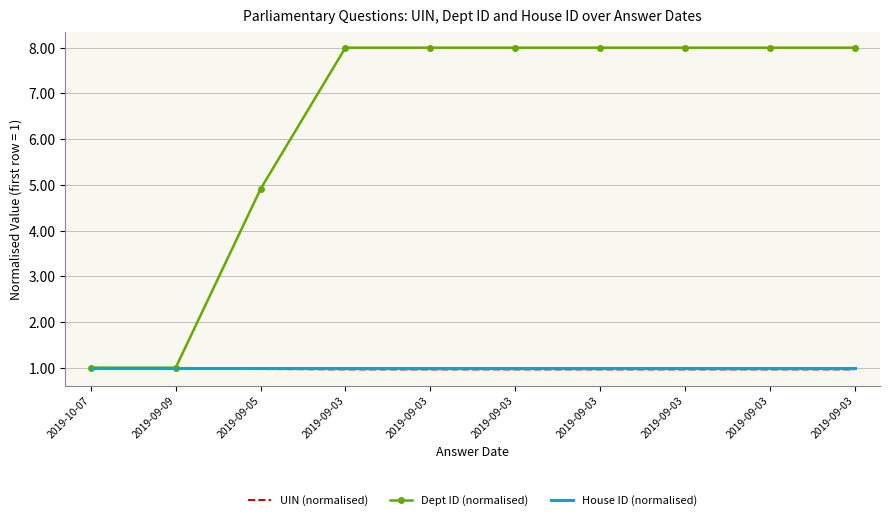

At which category does the chart reach its peak across all series?

2019-09-03